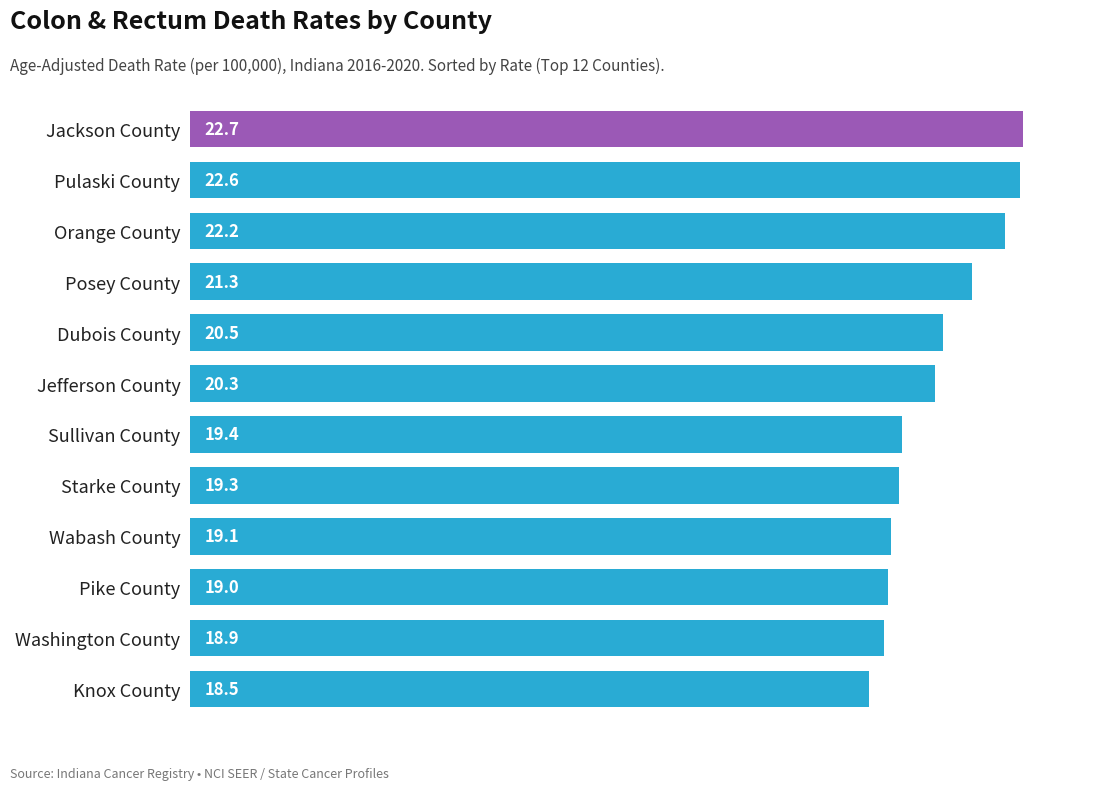

Approximately how many times larger is the value at Jefferson County compared to Washington County?

1.1